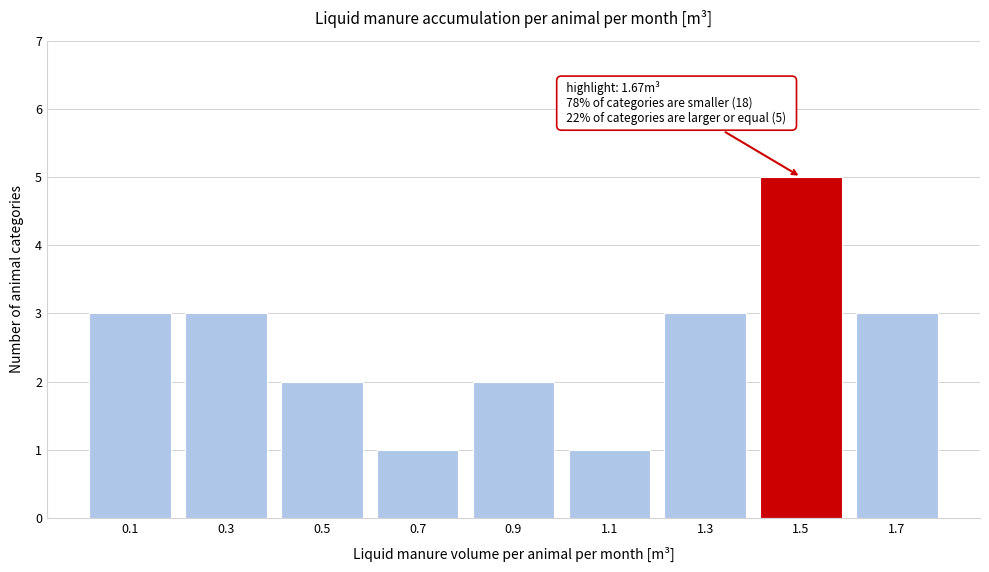

Reading right to left, transcribe all the data shown in this chart.

3	5	3	1	2	1	2	3	3